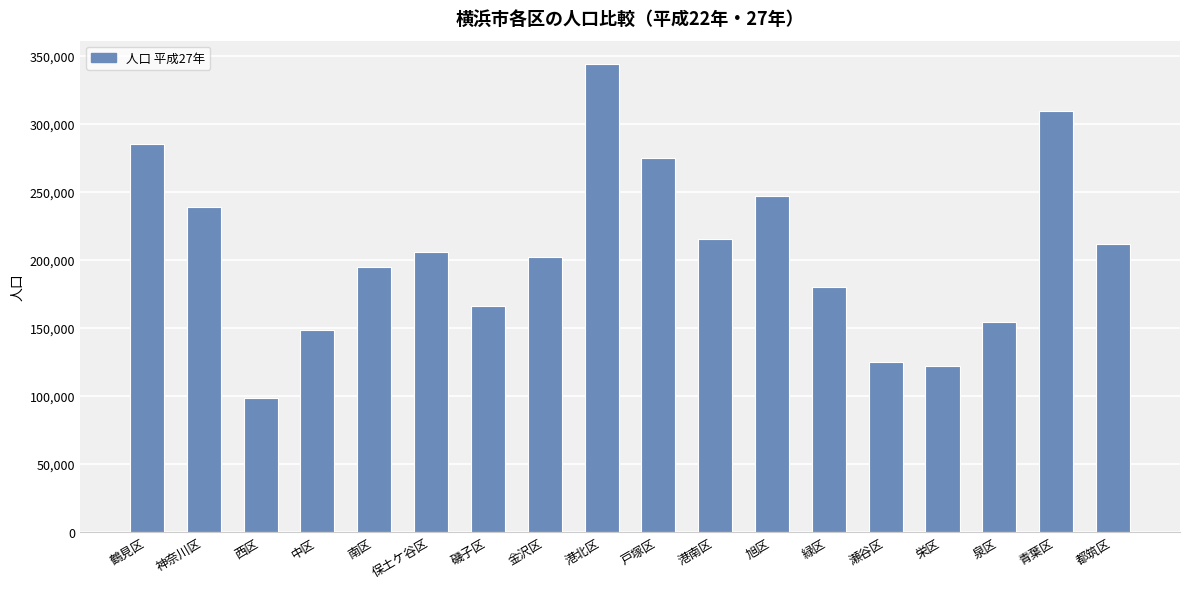

What is the value of the 4th bar from the left?

148312